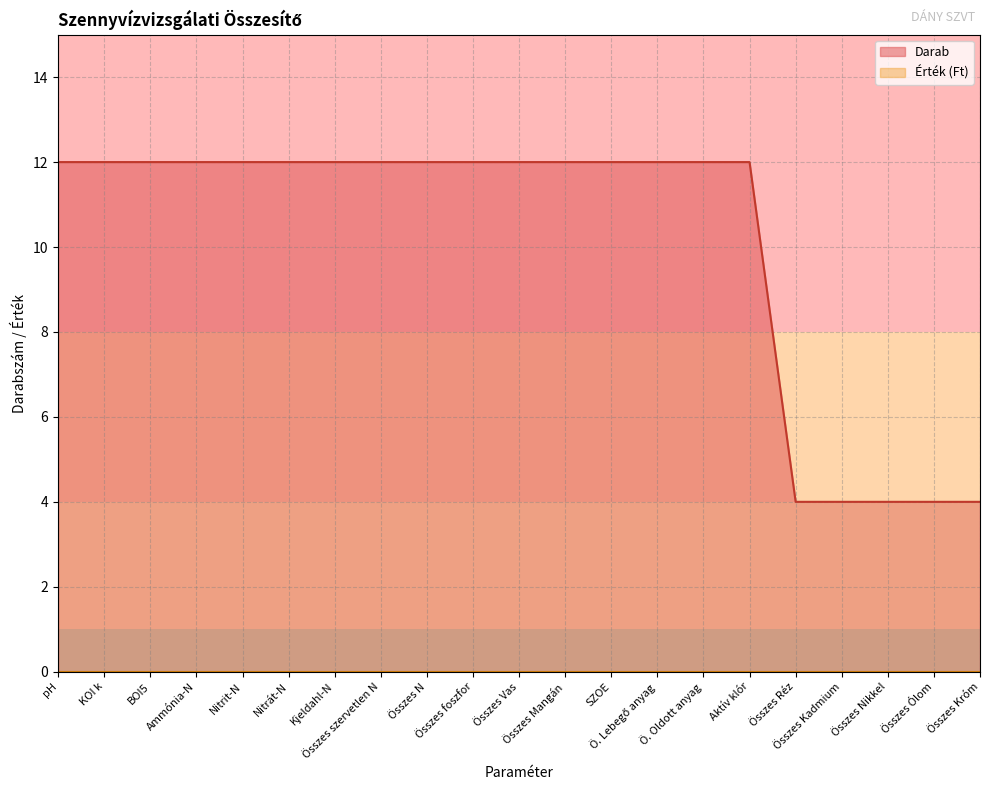

How many lines are shown in the chart?

2